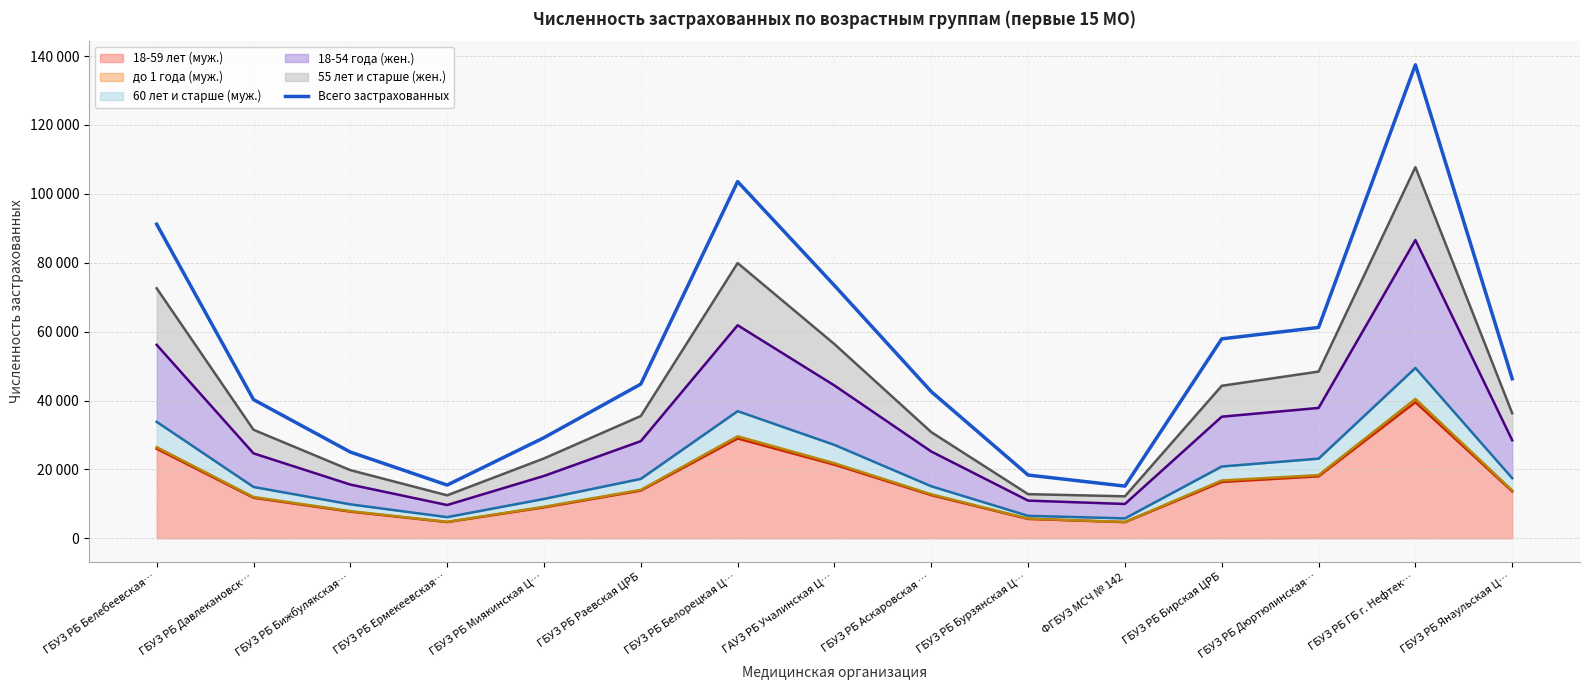

What position from the right is ГБУЗ РБ Белебеевская…?

15